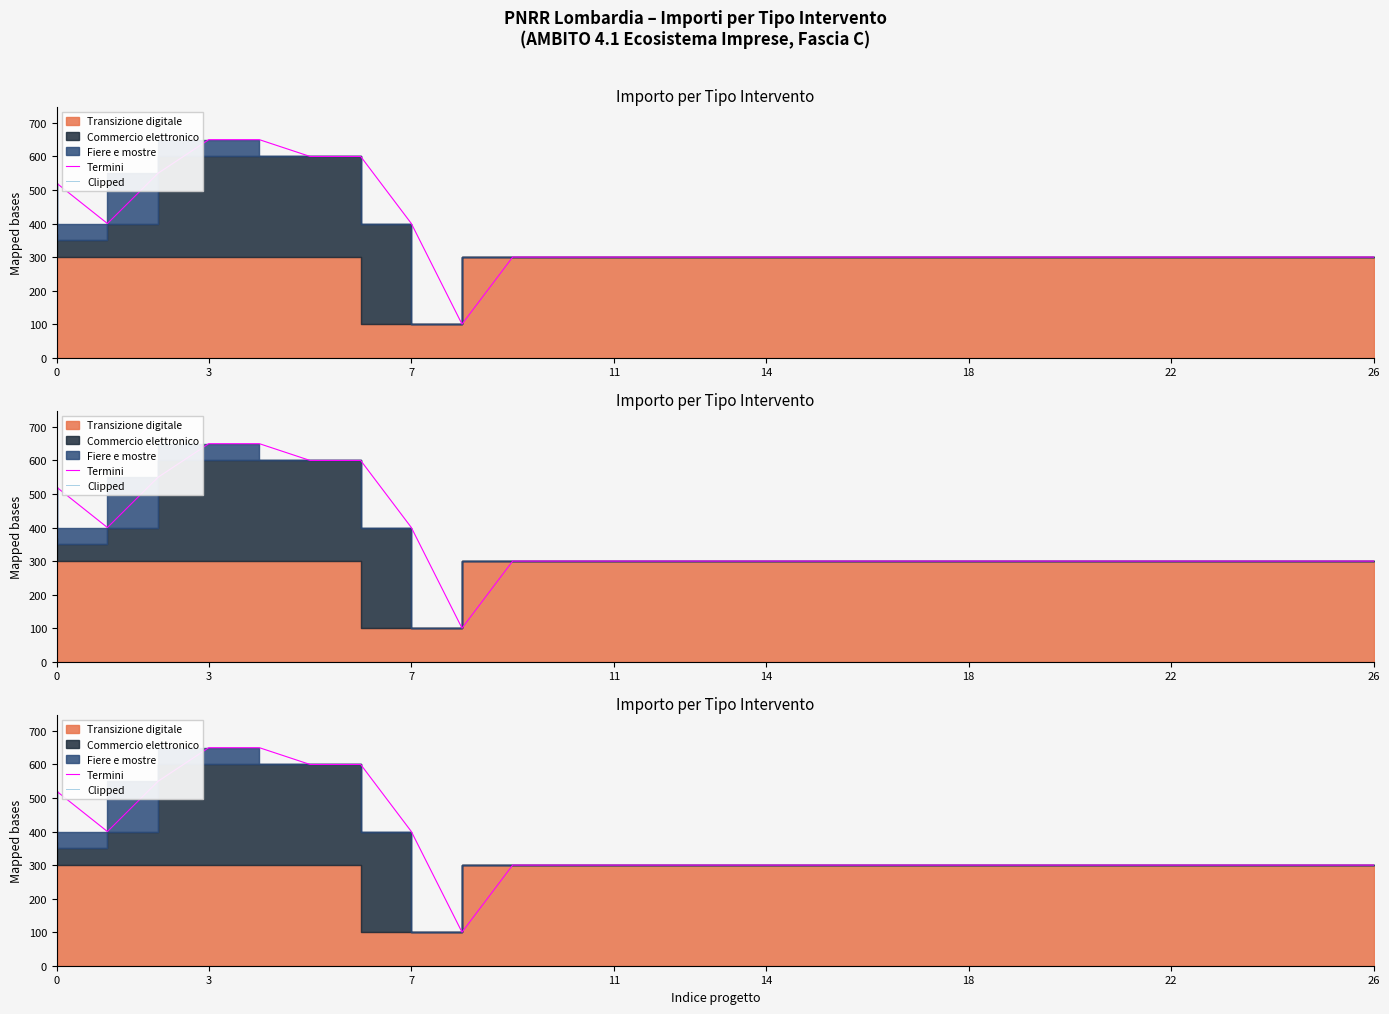

At how many categories does at least one series exceed 599?

4